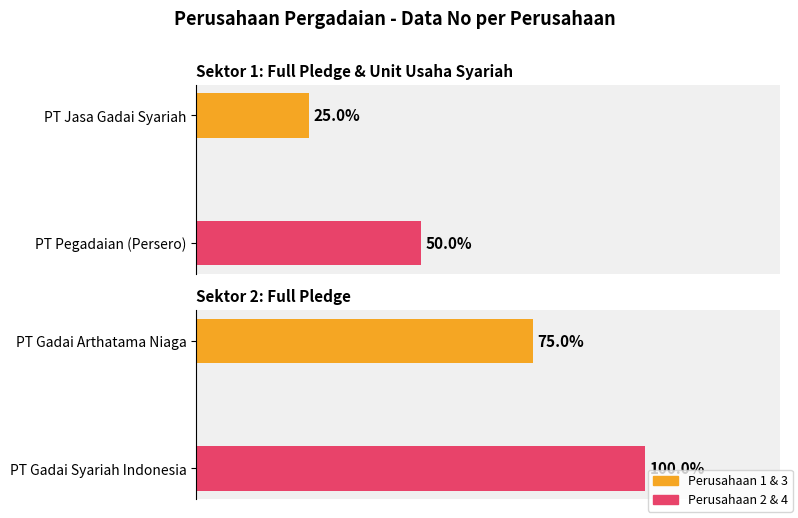

Are the bars grouped side by side (vs. stacked)?

No